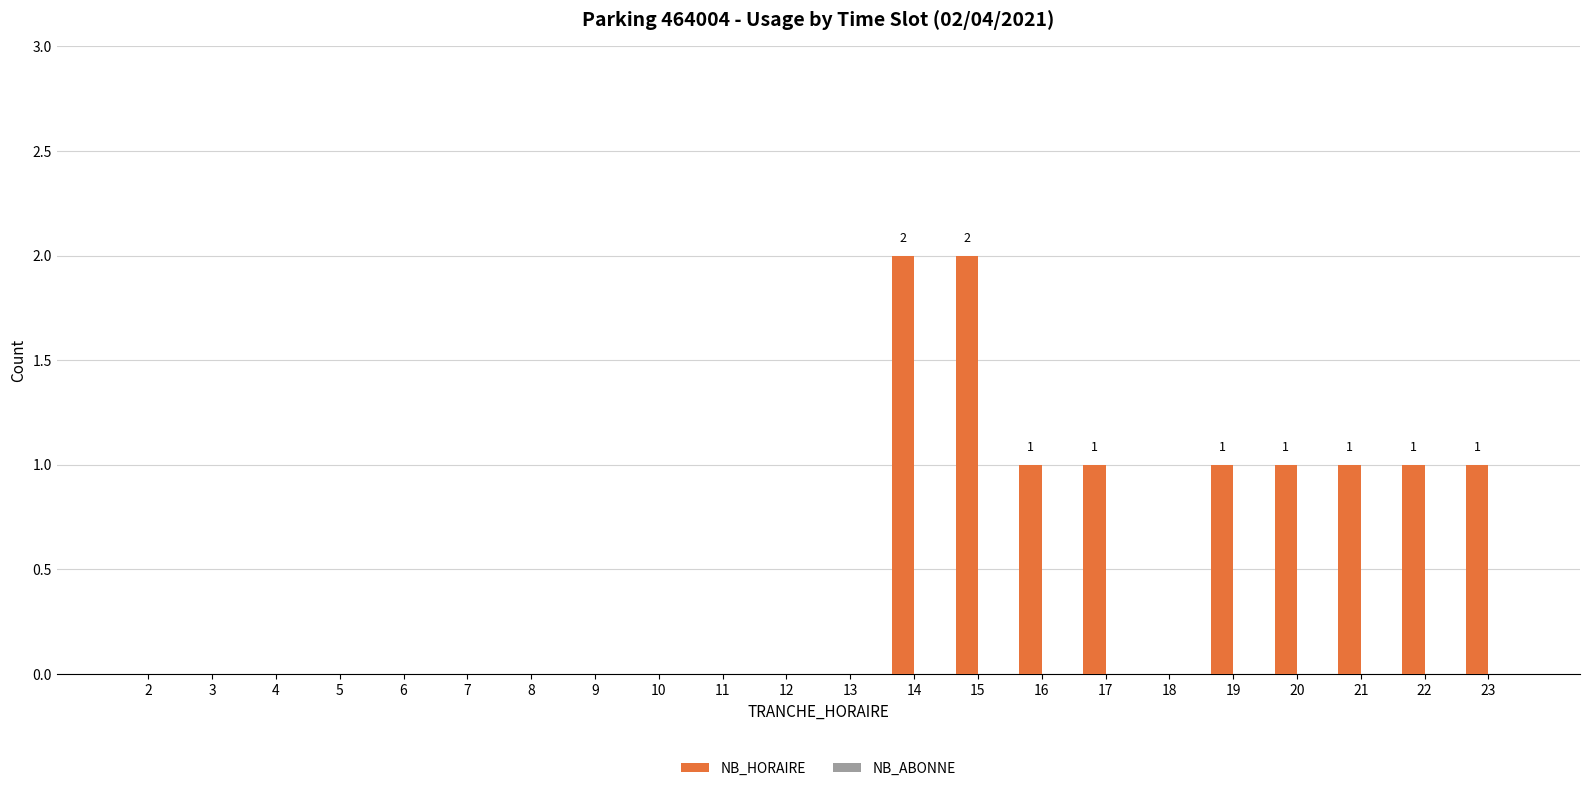

The chart shows a value of 1 at 18. True or false?

False